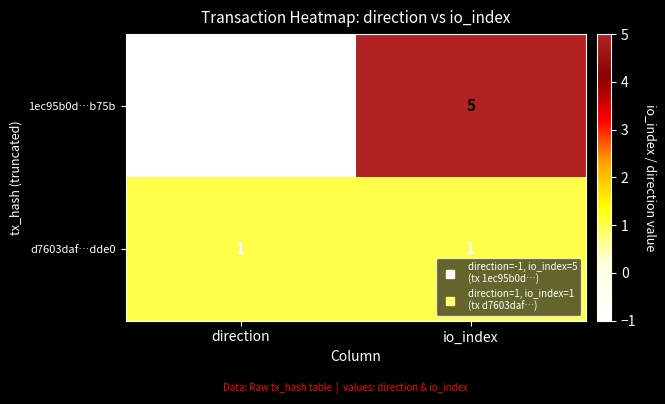

List the series in order of their overall mean, lowest first.

d7603daf…dde0, 1ec95b0d…b75b